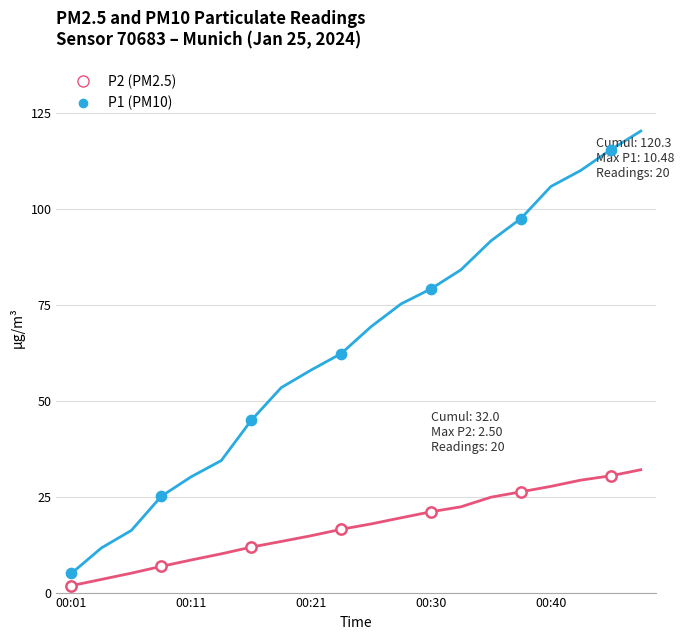

How many lines are shown in the chart?

2